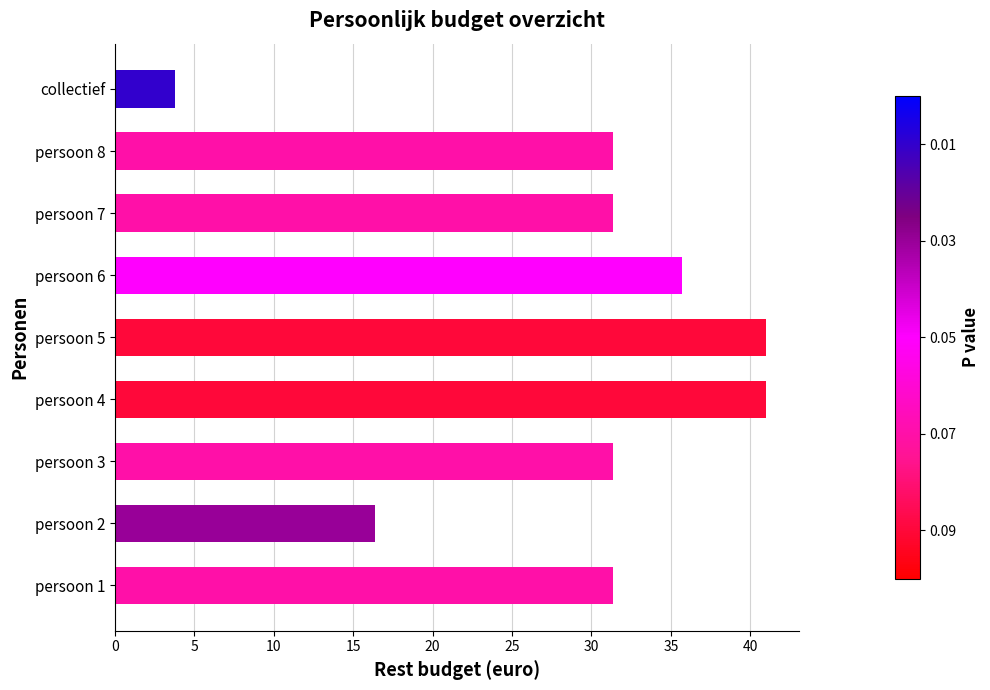

What is the smallest value displayed?

3.8